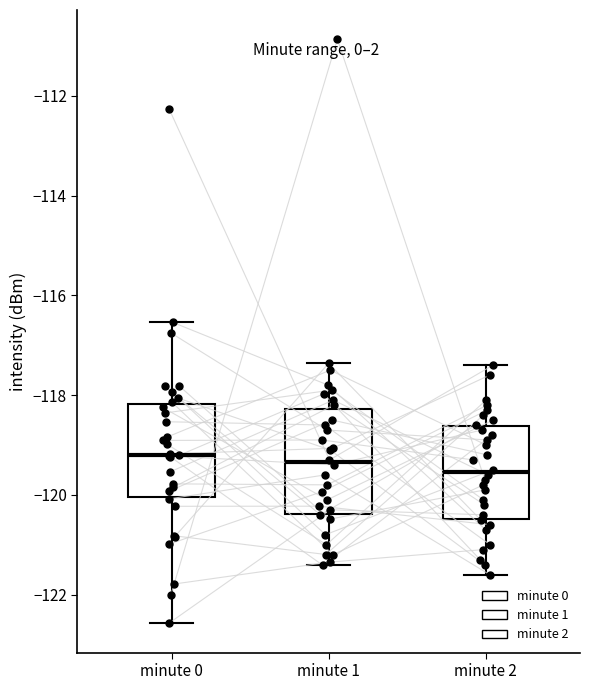

Reading left to right, read every box against the y-axis: the position of its median line, the range the box covers, and the ends of its whiskers. The values are not printed on the chart, so give them approximately, as read against the axis.

minute 0: median -119.2, box -120.0 to -118.2, whiskers -122.6 to -116.6
minute 1: median -119.4, box -120.4 to -118.2, whiskers -121.4 to -117.4
minute 2: median -119.6, box -120.4 to -118.6, whiskers -121.6 to -117.4